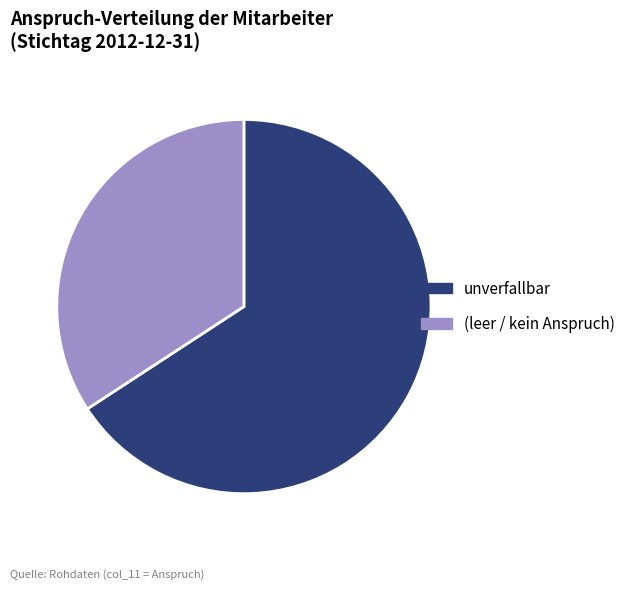

Which category has the smallest portion of the pie?

(leer / kein Anspruch)